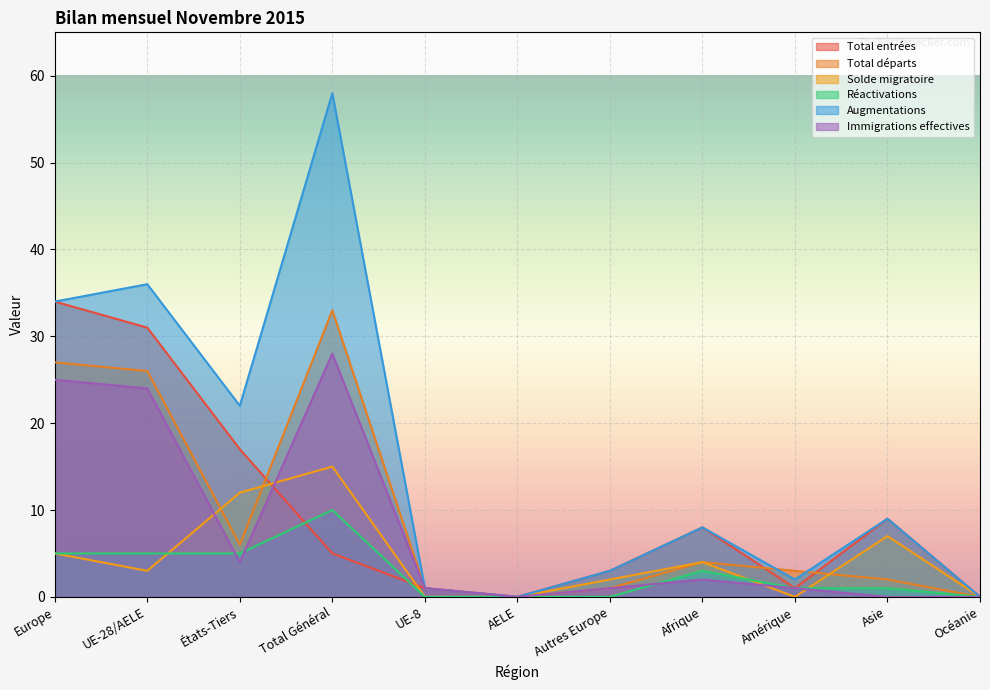

True or false: Total départs has more than 0 interior local peaks.

True